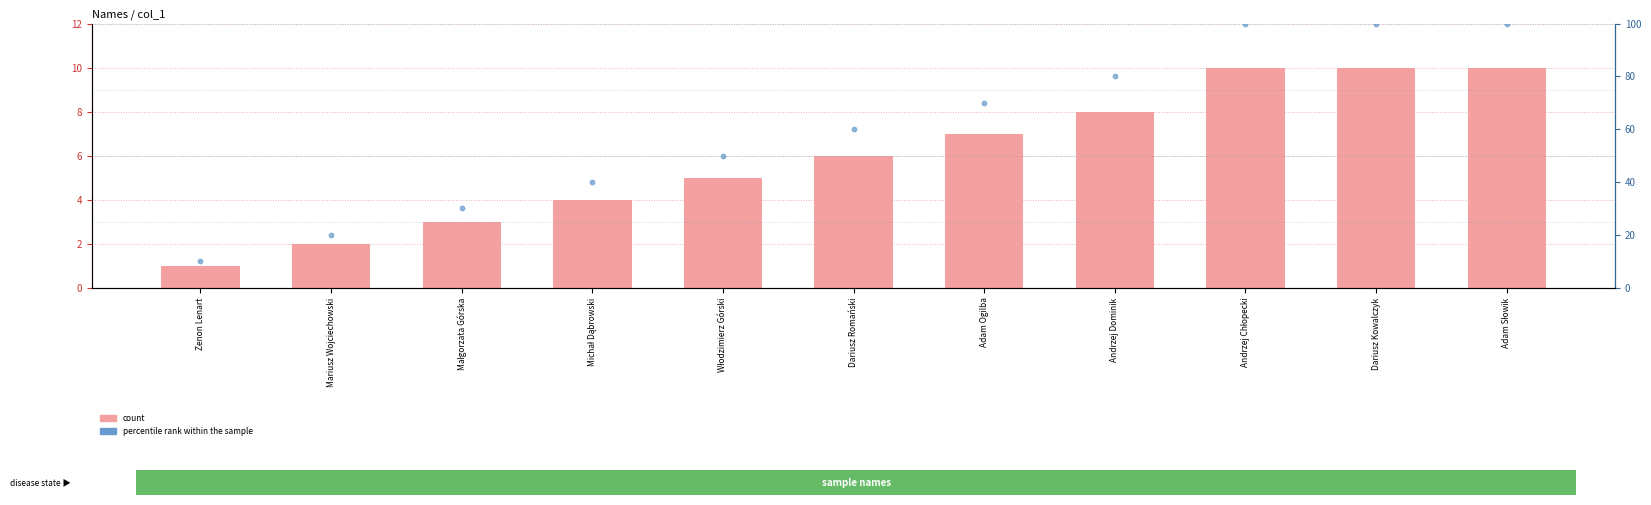

At which category is the sum across all series the highest?

Andrzej Chłopecki